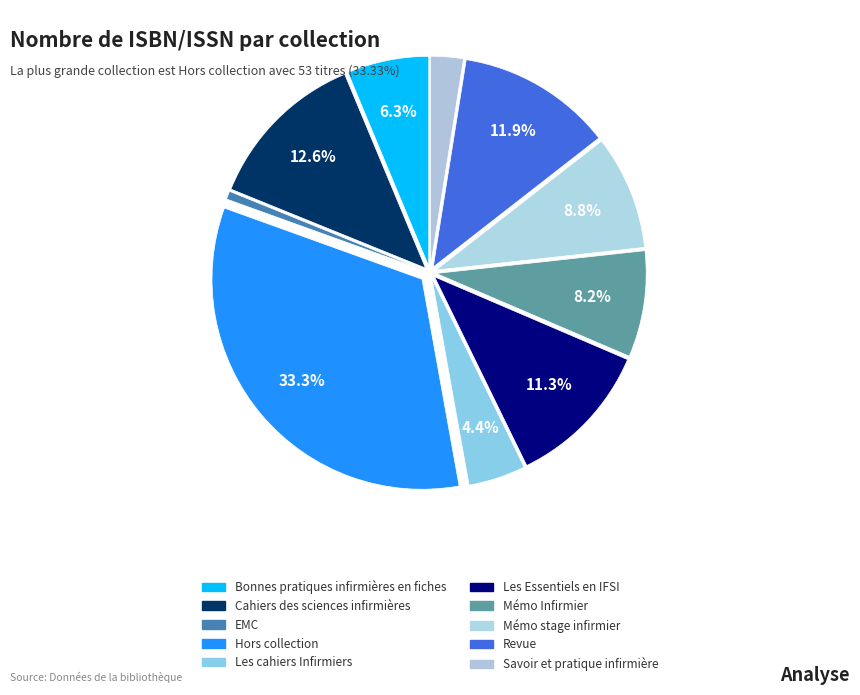

To the nearest percent, what is the difference between the largest and smallest slice percentages?

33%